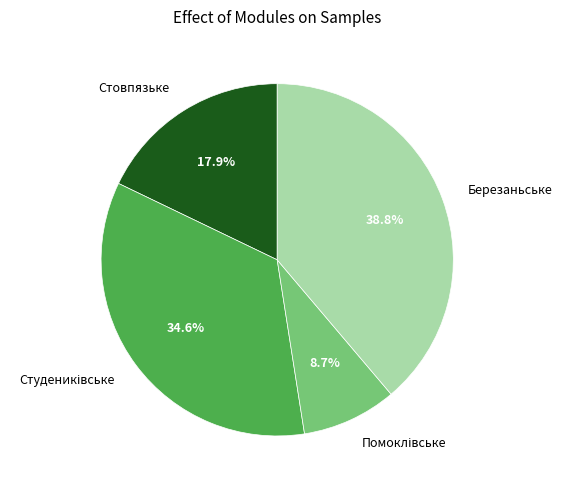

To the nearest percent, what is the average slice percentage?

25%